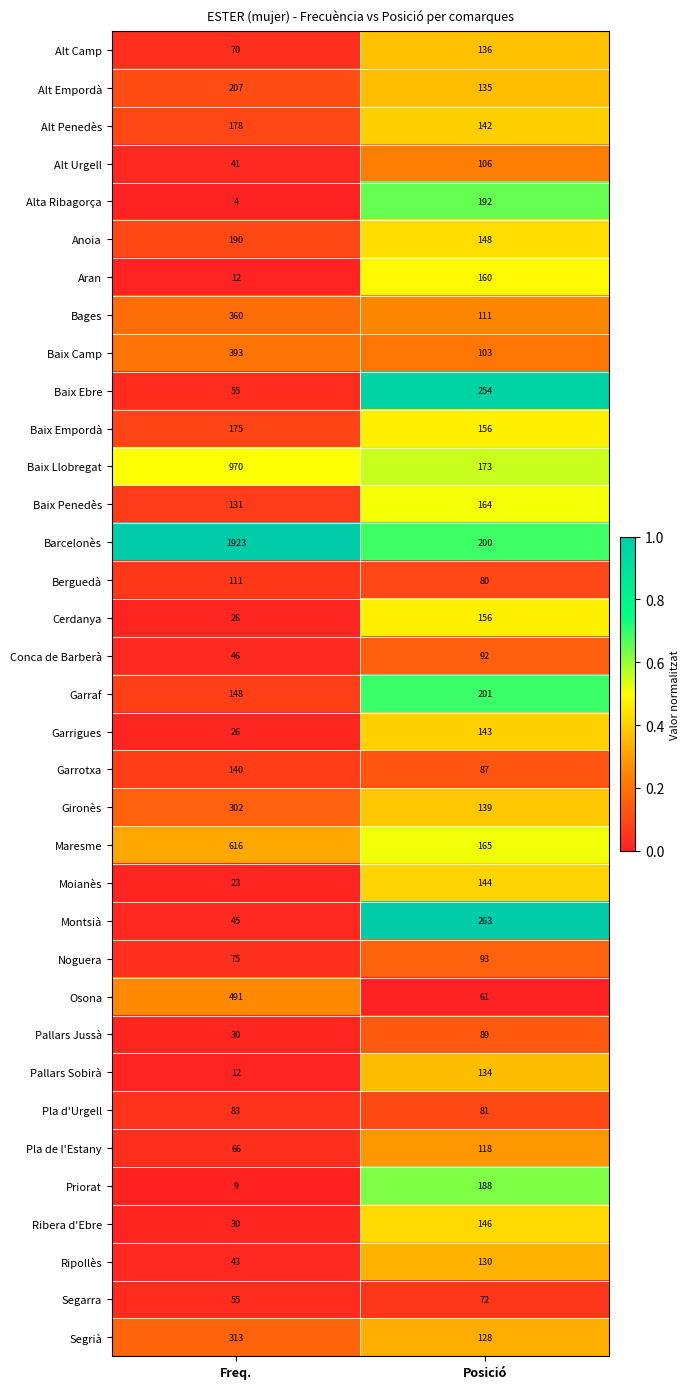

Rank the series by their maximum value, from highest to lowest.

Barcelonès, Baix Llobregat, Maresme, Osona, Baix Camp, Bages, Segrià, Gironès, Montsià, Baix Ebre, Alt Empordà, Garraf, Alta Ribagorça, Anoia, Priorat, Alt Penedès, Baix Empordà, Baix Penedès, Aran, Cerdanya, Ribera d'Ebre, Moianès, Garrigues, Garrotxa, Alt Camp, Pallars Sobirà, Ripollès, Pla de l'Estany, Berguedà, Alt Urgell, Noguera, Conca de Barberà, Pallars Jussà, Pla d'Urgell, Segarra